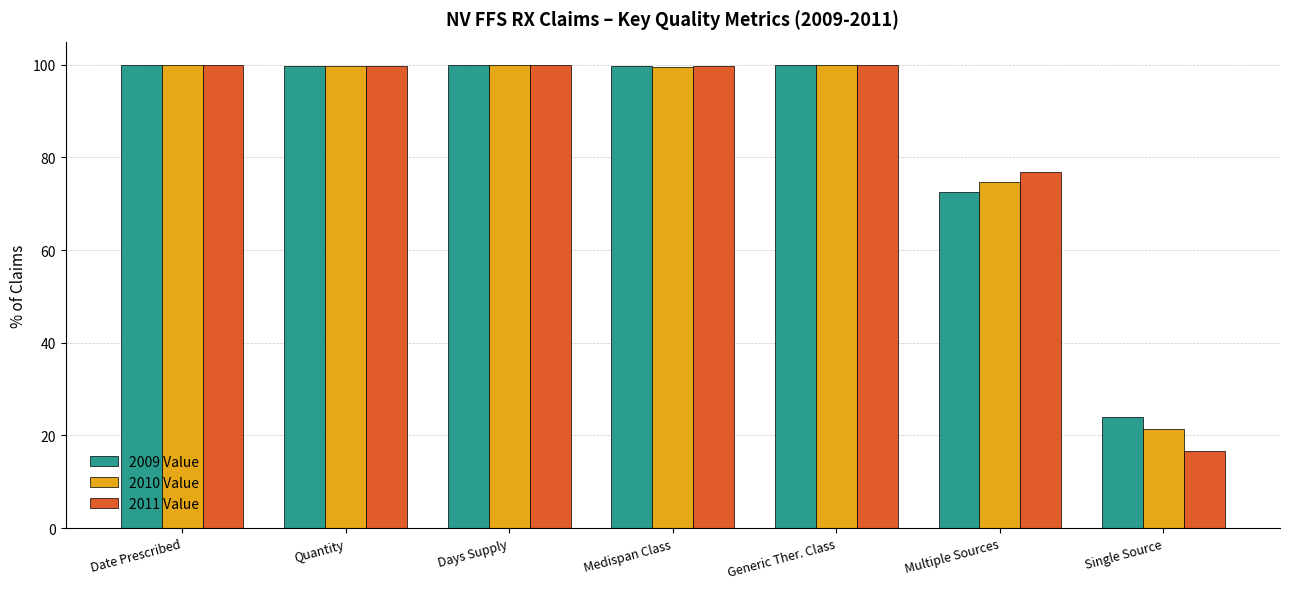

What is the difference between the second highest and second lowest values in the 2009 Value series?

27.4